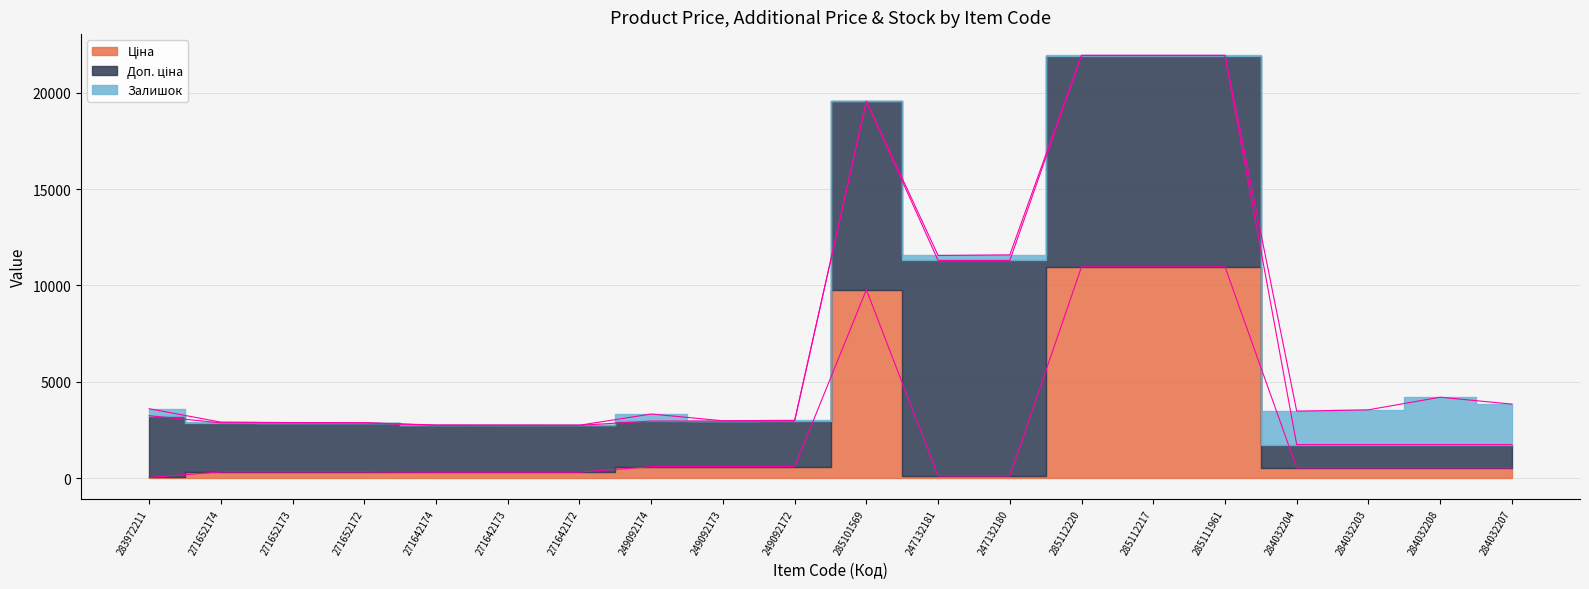

How many interior local valleys does the Залишок series have?

4